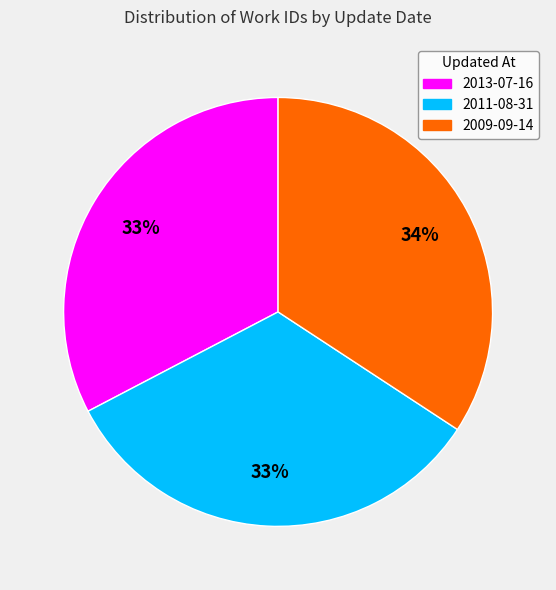

To the nearest percent, what is the combined percentage of 2011-08-31 and 2009-09-14?

67%